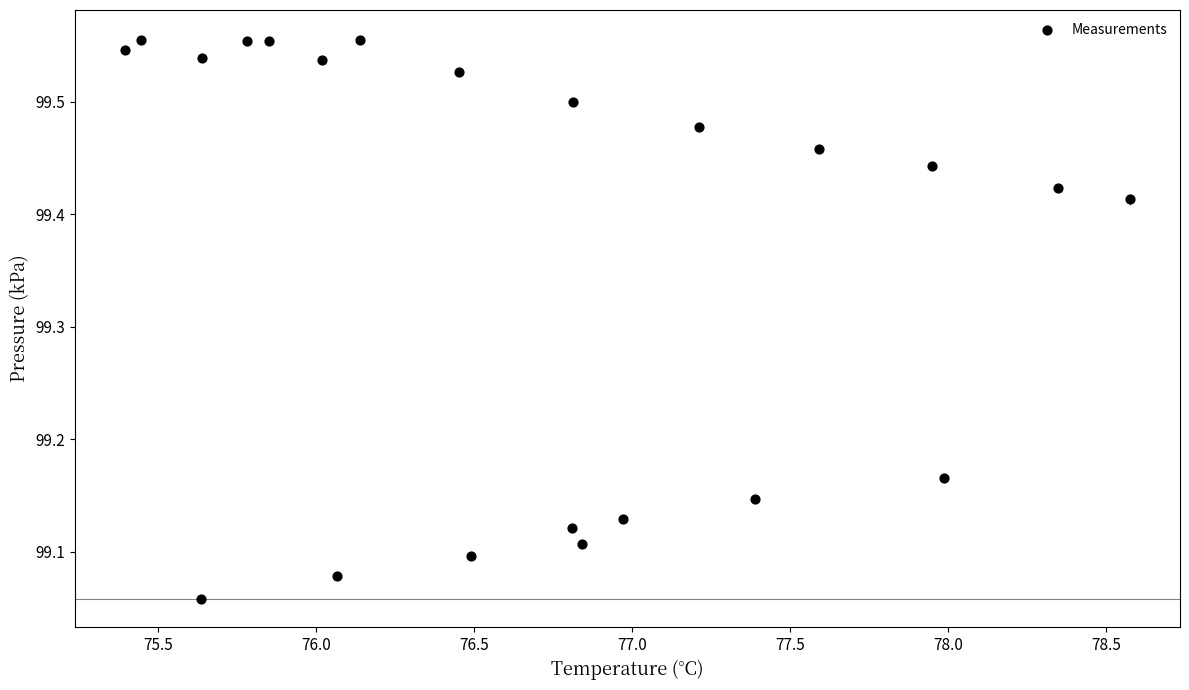

What is the range of Y values (max minus min)?

0.5